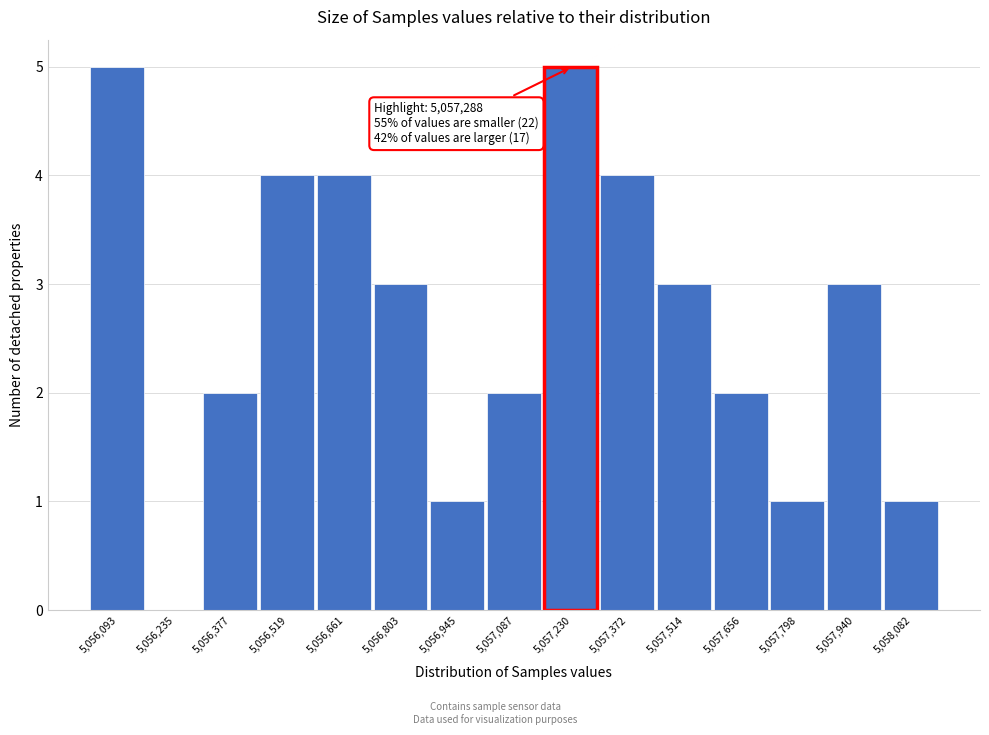

Reading left to right, what are all the values shown in this chart?

5,056,093=5	5,056,235=0	5,056,377=2	5,056,519=4	5,056,661=4	5,056,803=3	5,056,945=1	5,057,087=2	5,057,230=5	5,057,372=4	5,057,514=3	5,057,656=2	5,057,798=1	5,057,940=3	5,058,082=1